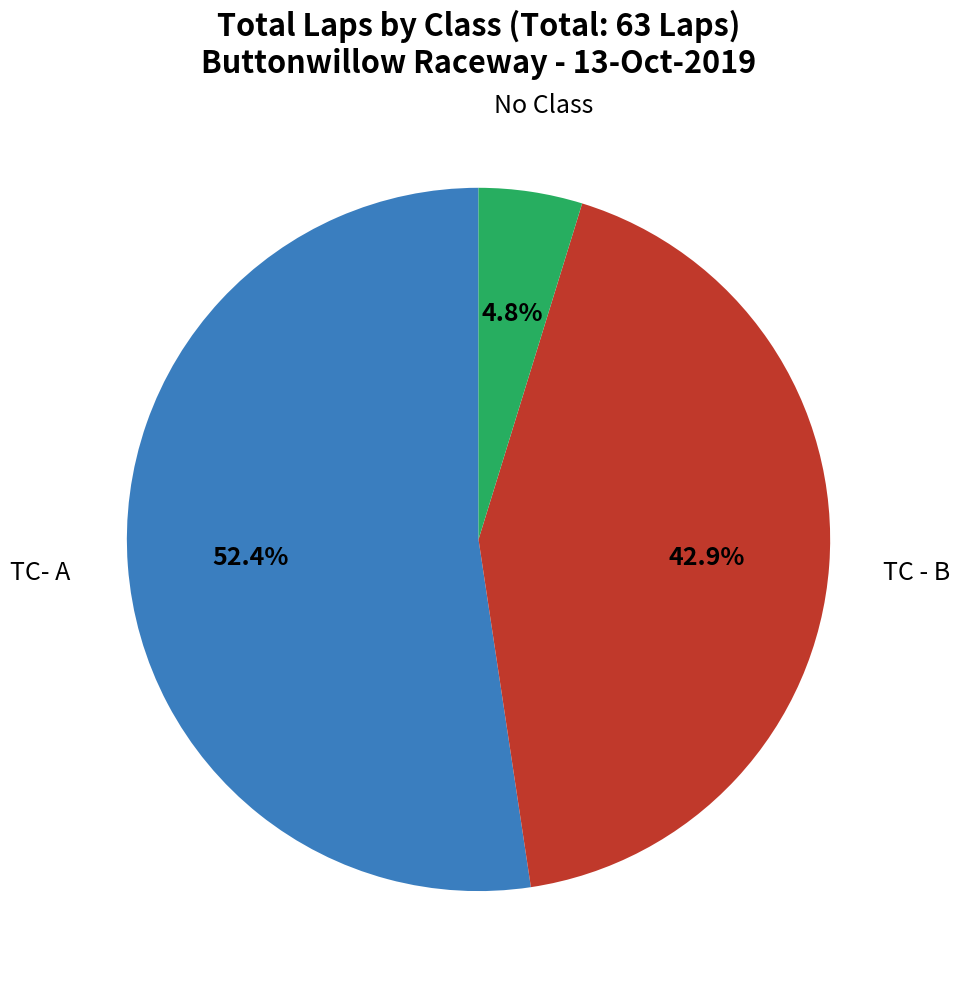

How many slices are in this pie chart?

3